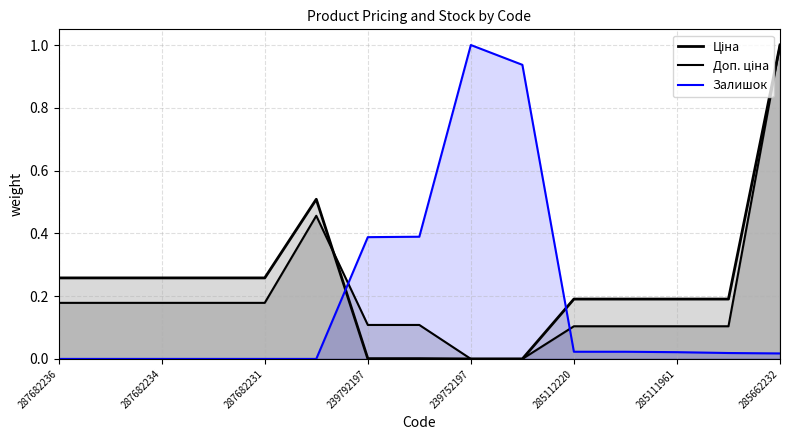

Which has a higher value, 287682234 or 285662232?

285662232